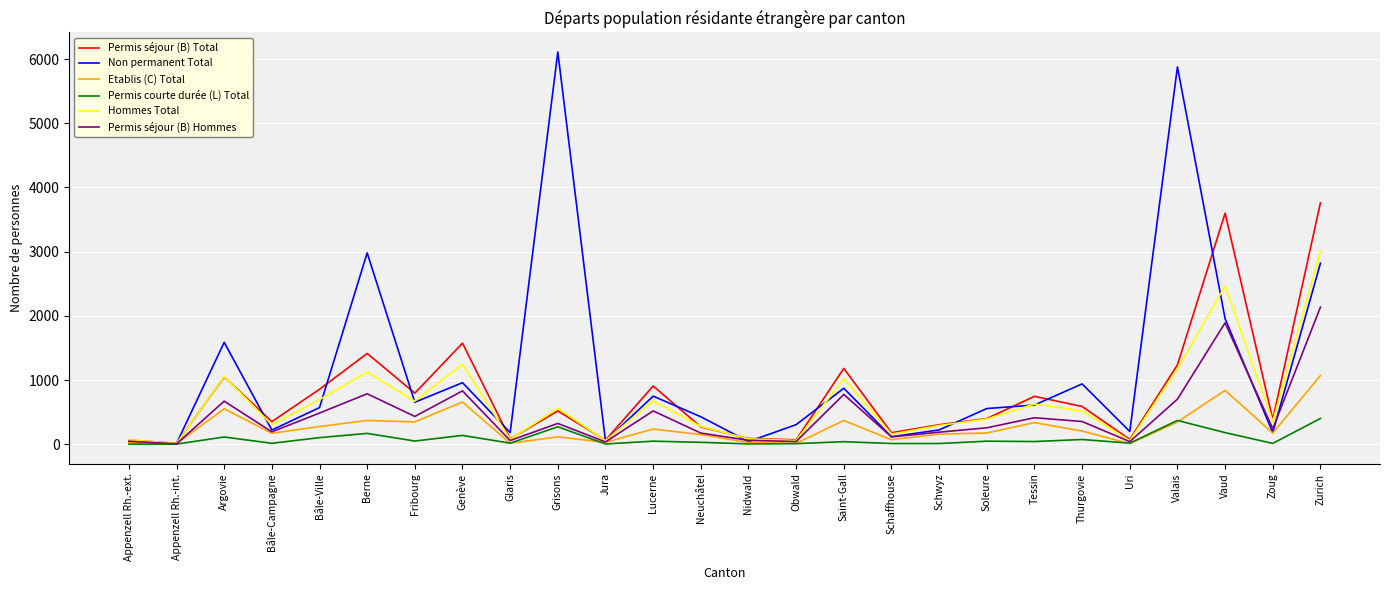

Where does the Hommes Total series first go above 519?

Argovie